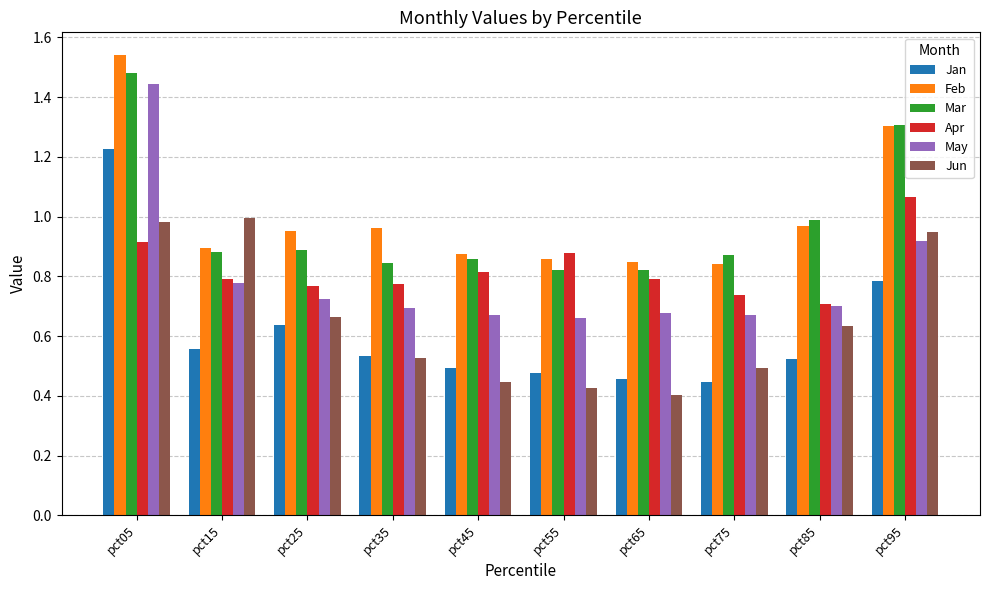

What is the sum of all May values?

7.9